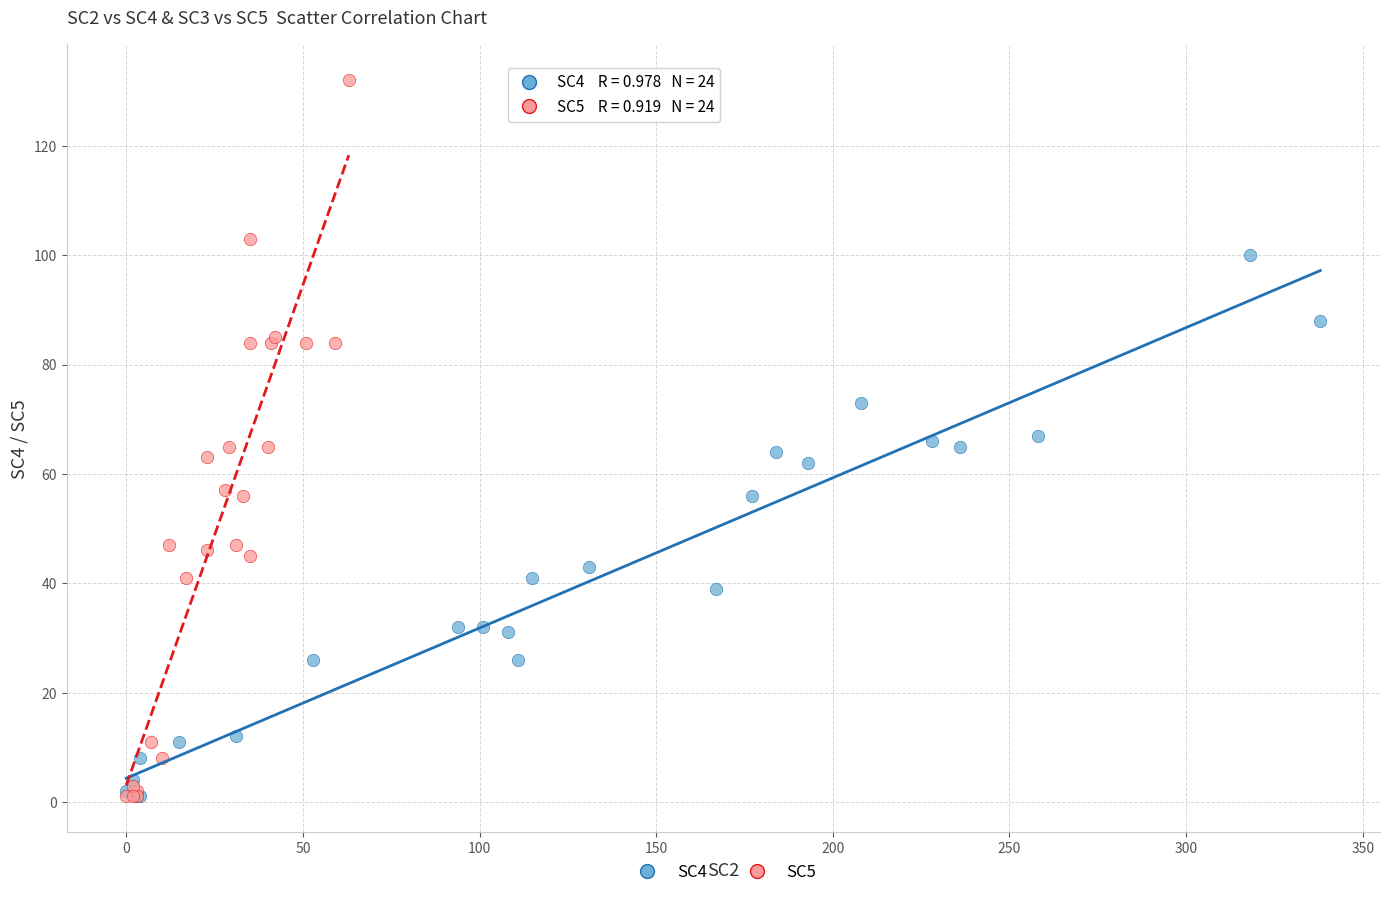

Which series has the widest spread of Y values?

SC5